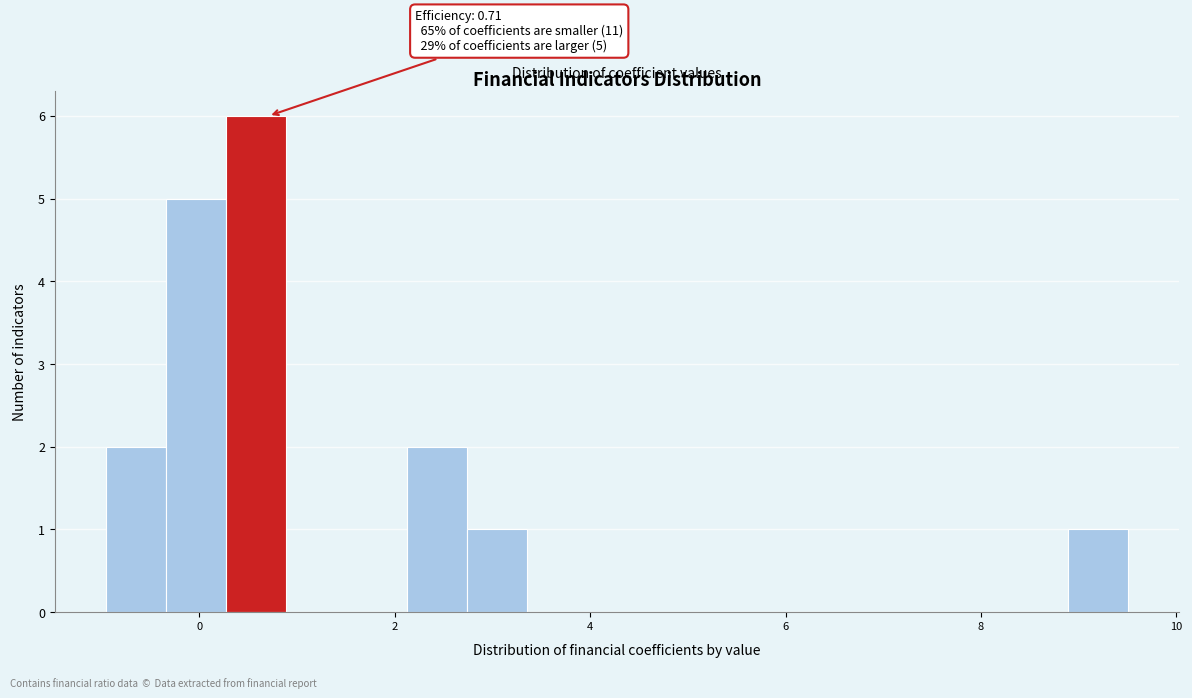

Read against the x-axis, roughly where is the centre of the tallest bar?

0.6